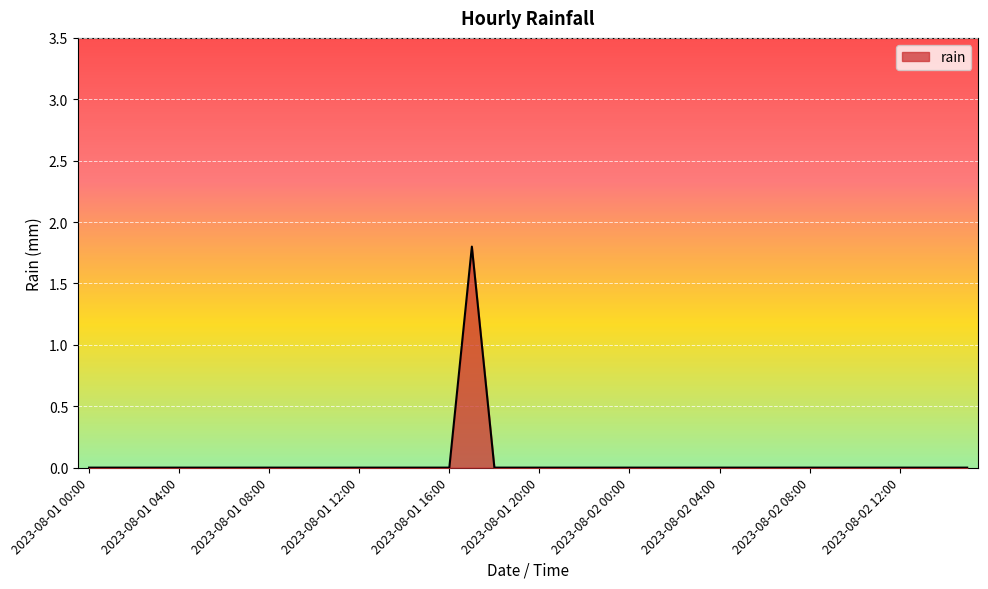

What is the maximum value shown in the chart?

1.8